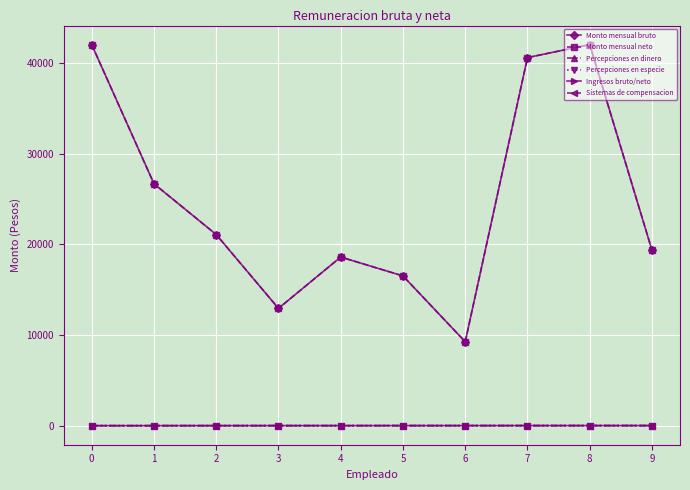

In Monto mensual bruto, how many points are higher than both neighbors (excluding endpoints)?

2